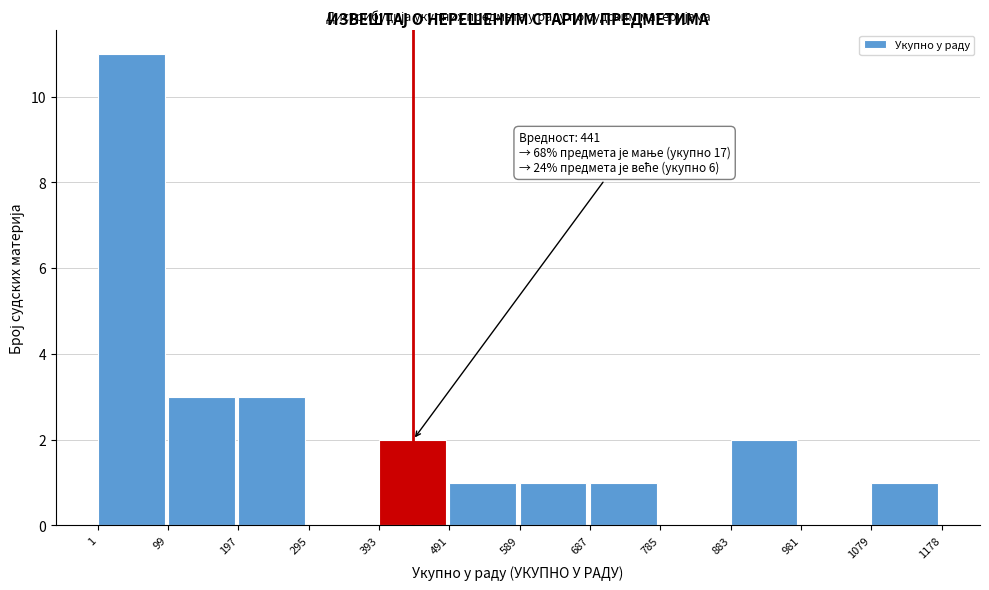

Which range on the x-axis has the tallest bar?

1 to 99